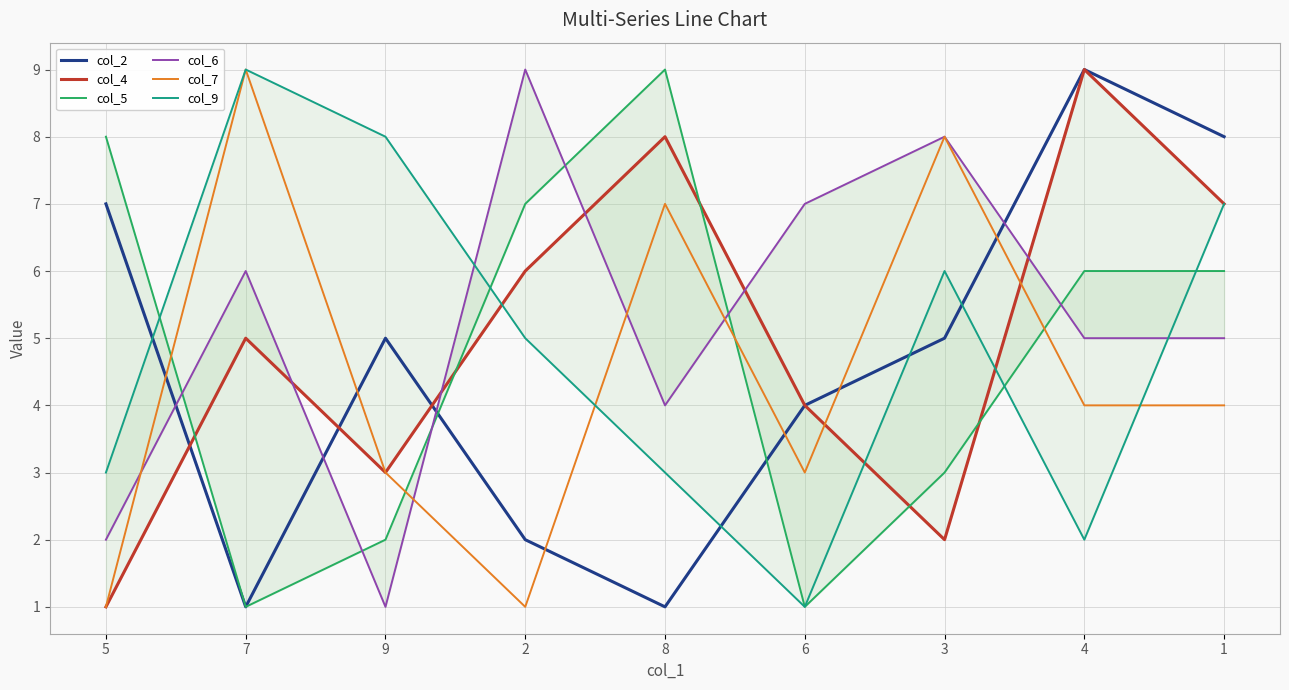

Count the number of data series in this chart.

6